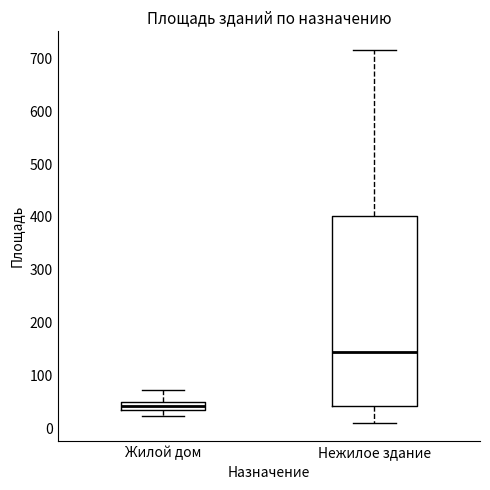

Which box is the tallest, from its lower edge to its upper edge?

Нежилое здание